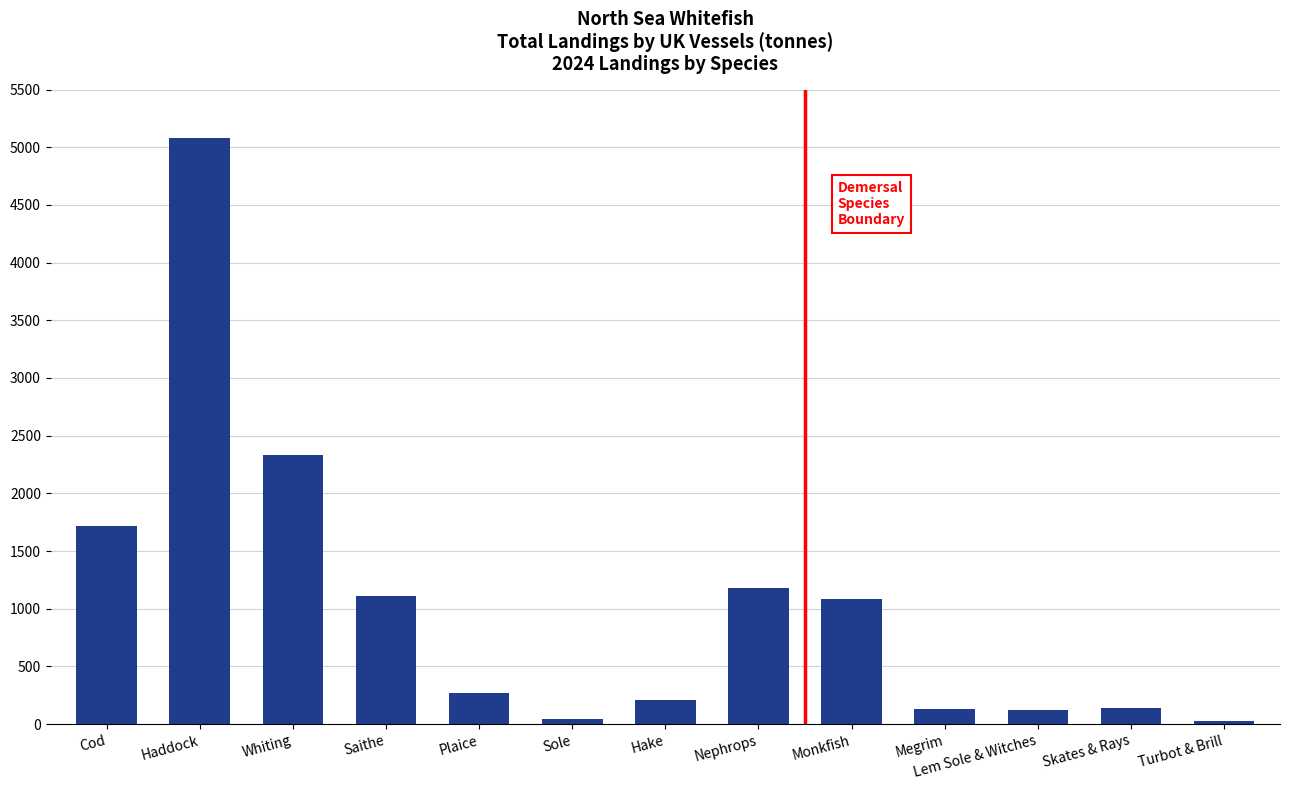

Between Sole and Skates & Rays, which is larger?

Skates & Rays